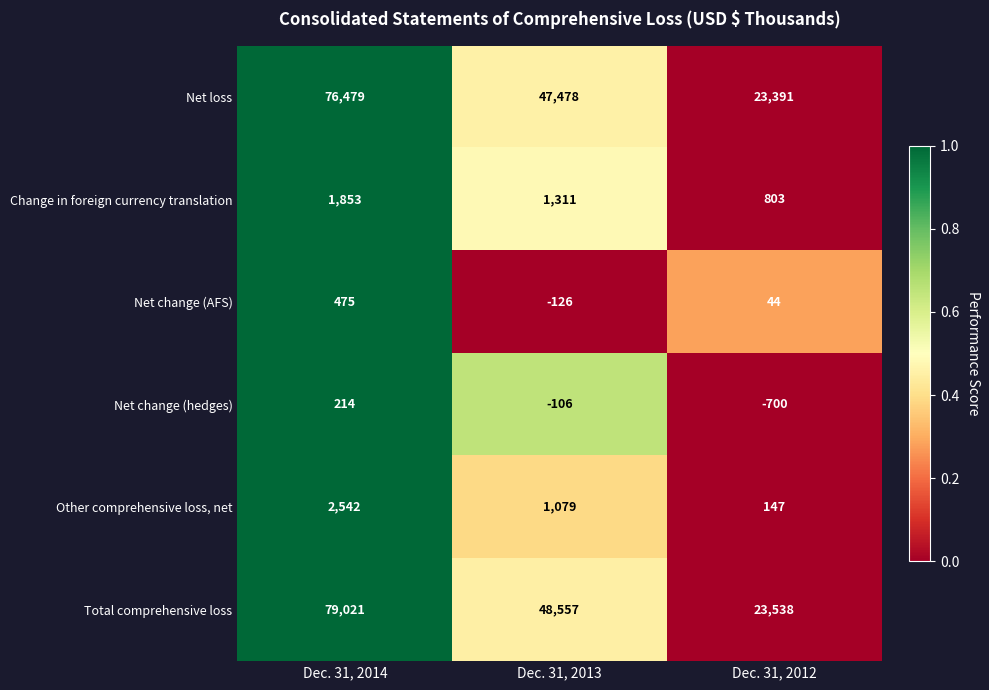

Reading left to right, extract all data points from this chart.

Net loss: Dec. 31, 2014=76479	Dec. 31, 2013=47478	Dec. 31, 2012=23391
Change in foreign currency translation: Dec. 31, 2014=1853	Dec. 31, 2013=1311	Dec. 31, 2012=803
Net change (AFS): Dec. 31, 2014=475	Dec. 31, 2013=-126	Dec. 31, 2012=44
Net change (hedges): Dec. 31, 2014=214	Dec. 31, 2013=-106	Dec. 31, 2012=-700
Other comprehensive loss, net: Dec. 31, 2014=2542	Dec. 31, 2013=1079	Dec. 31, 2012=147
Total comprehensive loss: Dec. 31, 2014=79021	Dec. 31, 2013=48557	Dec. 31, 2012=23538